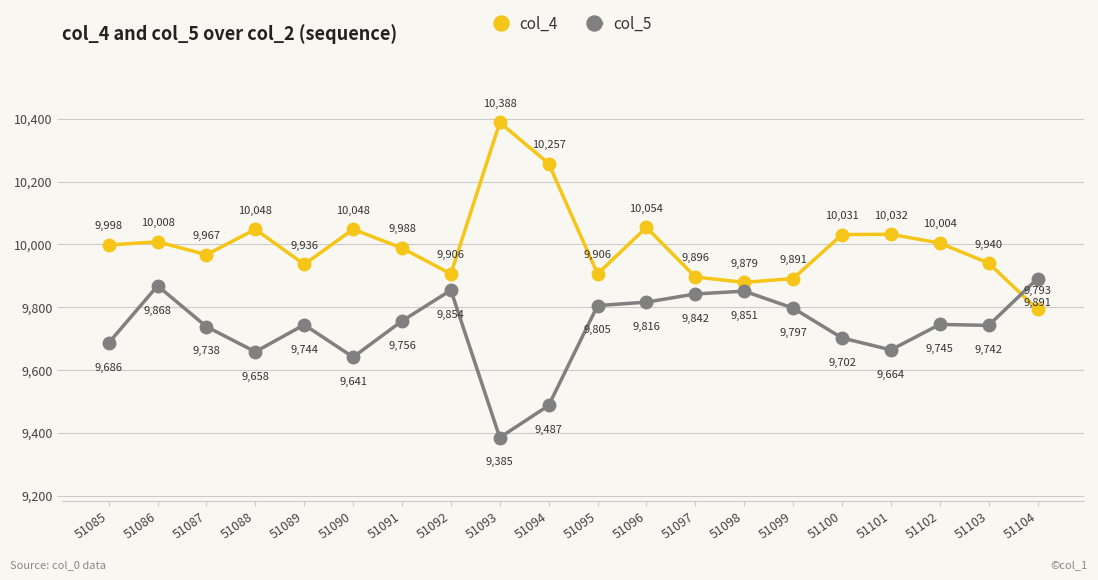

What is the value of the col_4 point at the 3rd from the left?

9967